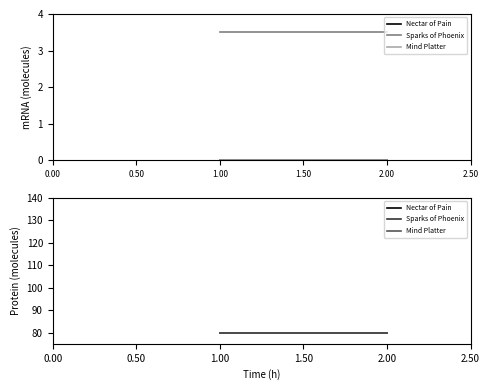

What is the value of the Nectar of Pain point at the 2nd from the left?

80.0